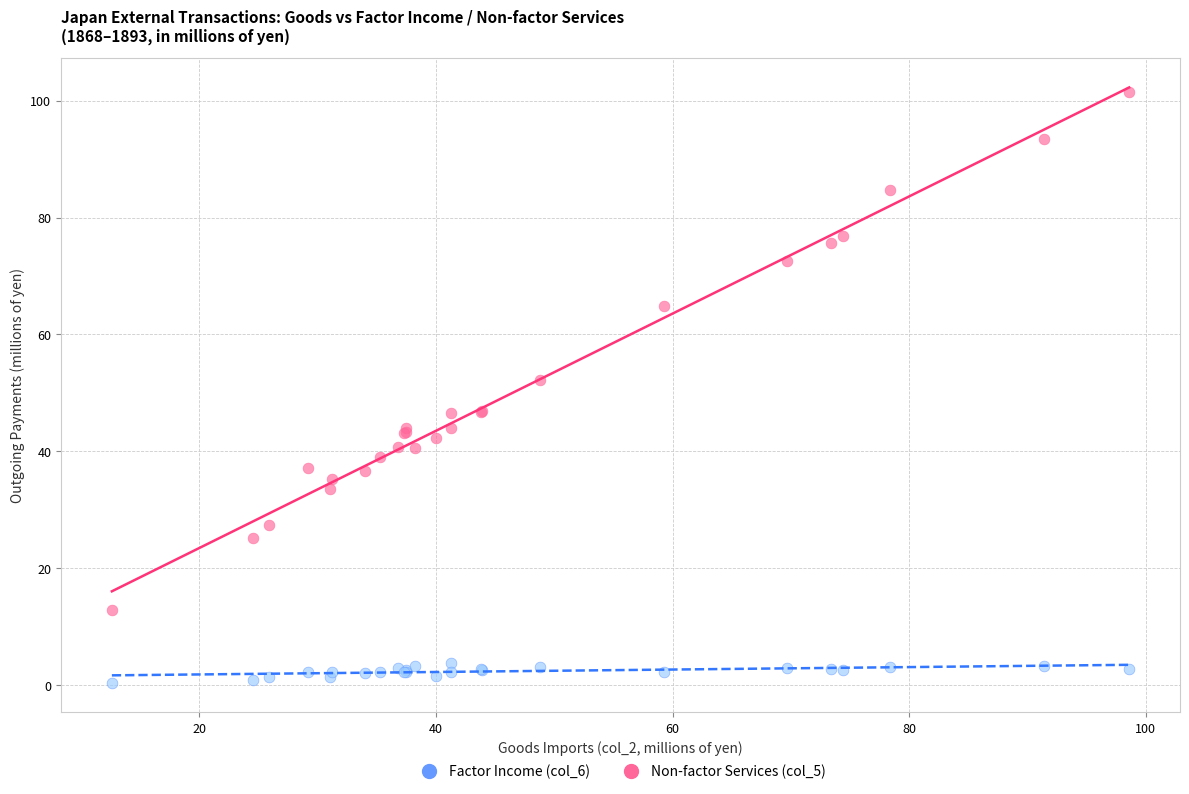

What are all the series names shown in the legend?

Factor Income (col_6), Non-factor Services (col_5)